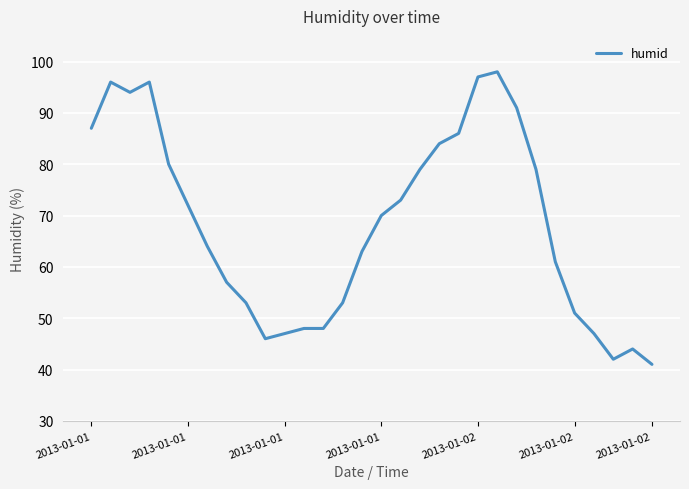

What is the minimum value shown in the chart?

41